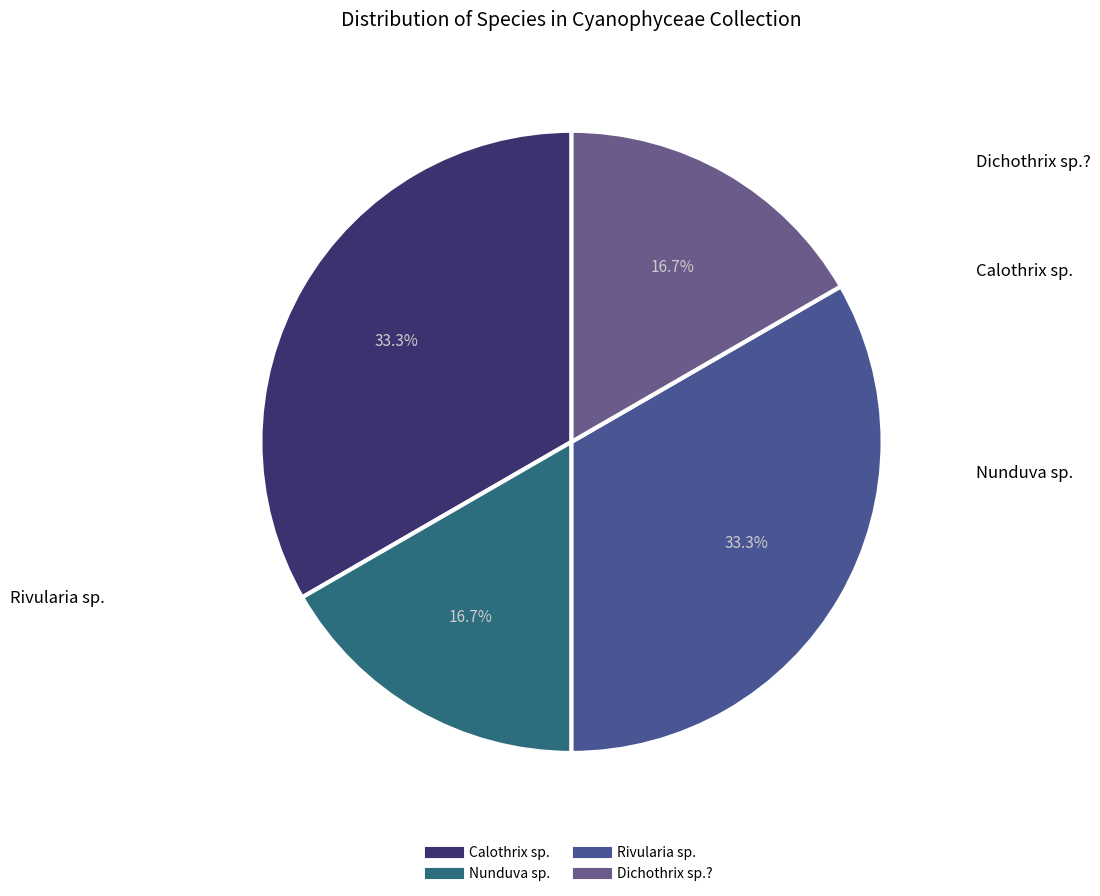

How many slices are in this pie chart?

4